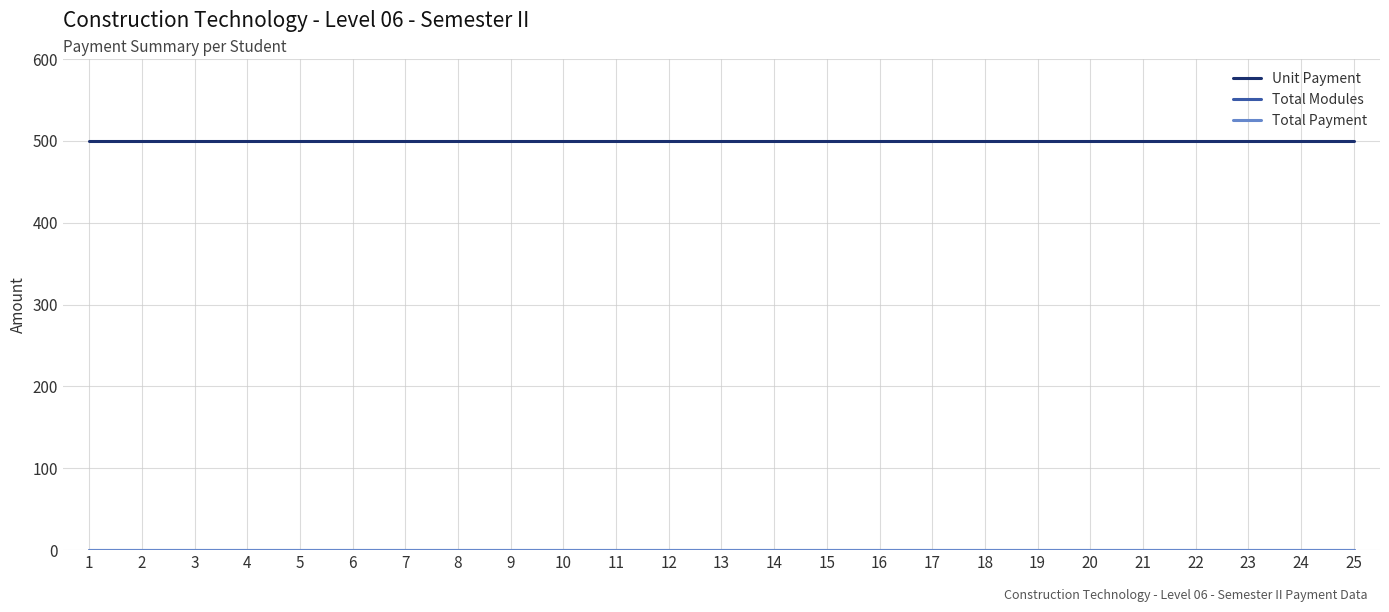

Does the chart display data point markers on the line(s)?

No